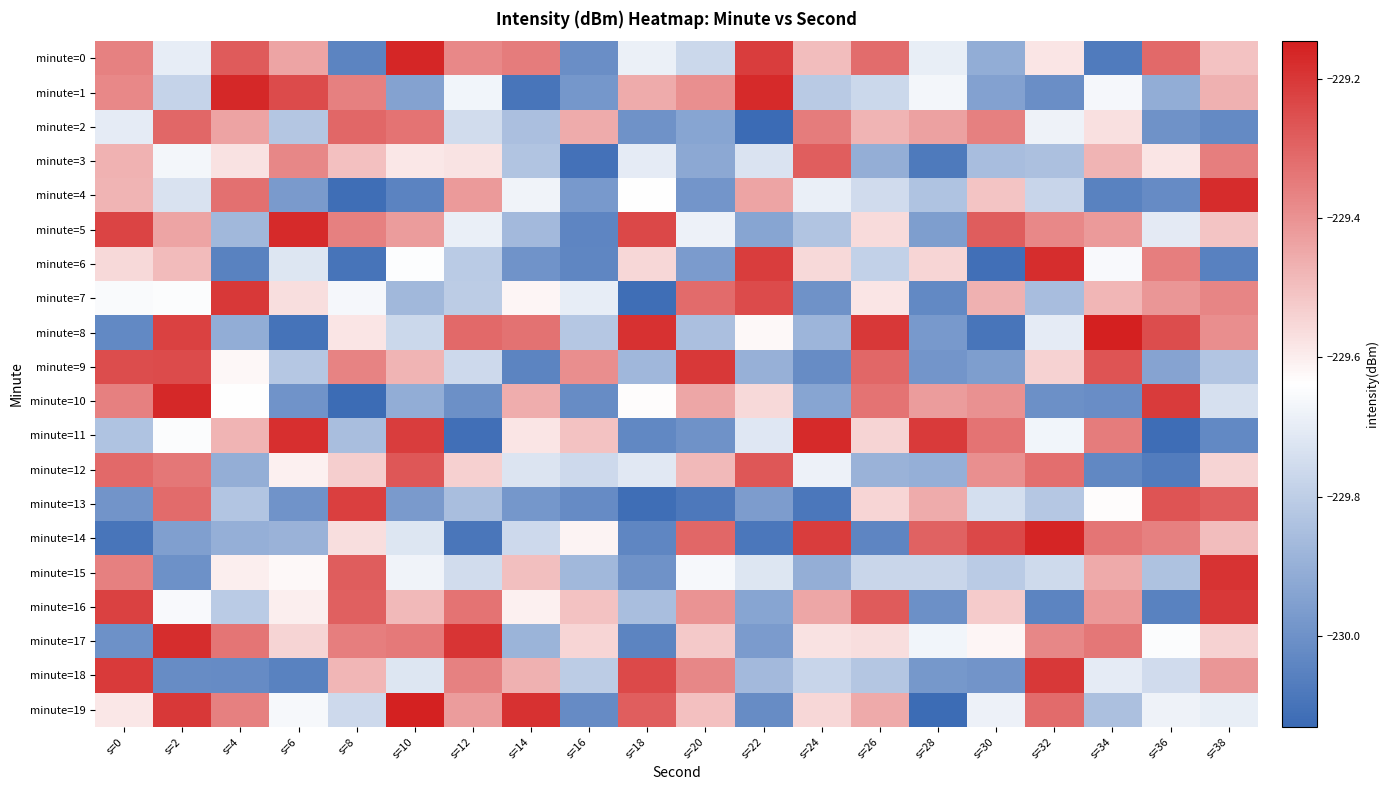

Rank the series by their maximum value, from lowest to highest.

minute=2, minute=3, minute=12, minute=13, minute=16, minute=18, minute=9, minute=7, minute=15, minute=6, minute=17, minute=4, minute=11, minute=5, minute=1, minute=10, minute=0, minute=14, minute=19, minute=8